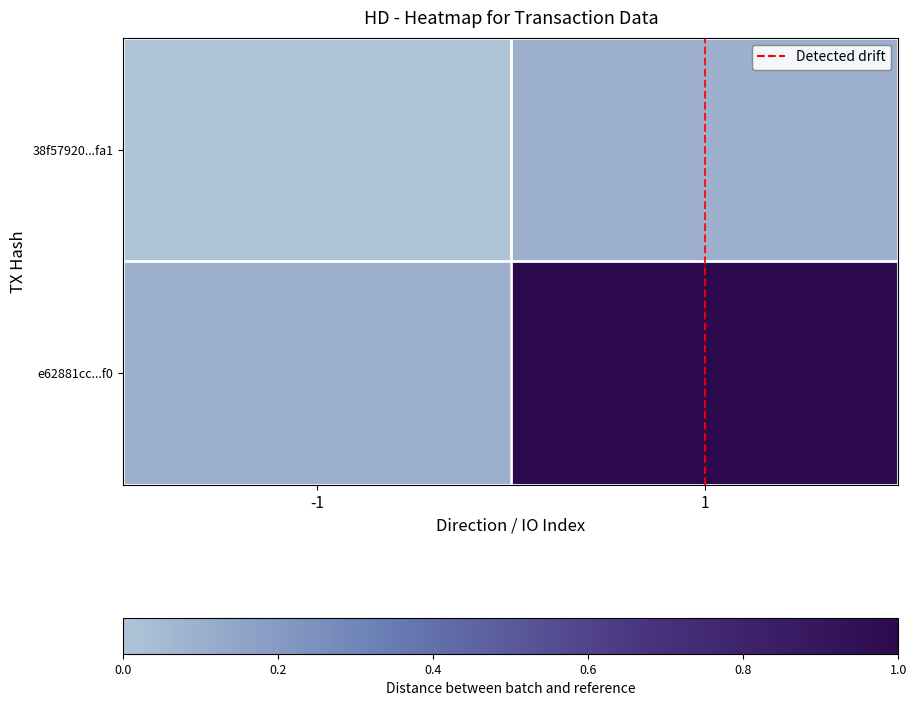

Between -1 and 1, which is larger?

1